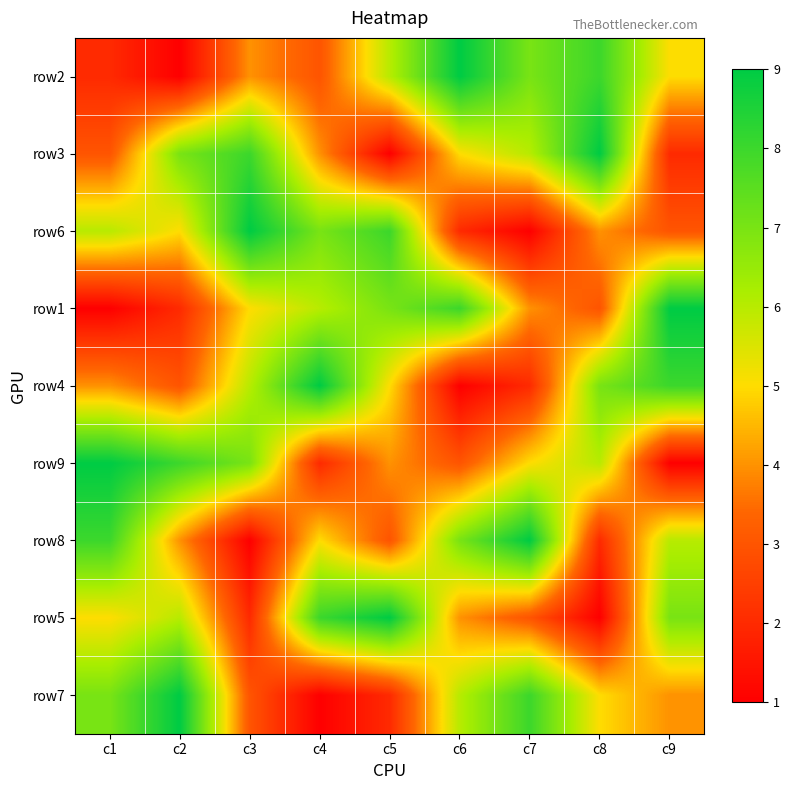

Which category has the highest value across all series?

c6